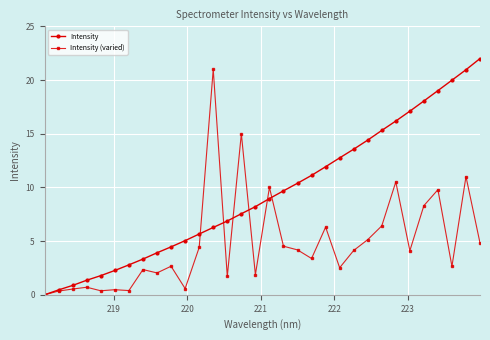

List the series in order of their overall mean, lowest first.

Intensity (varied), Intensity